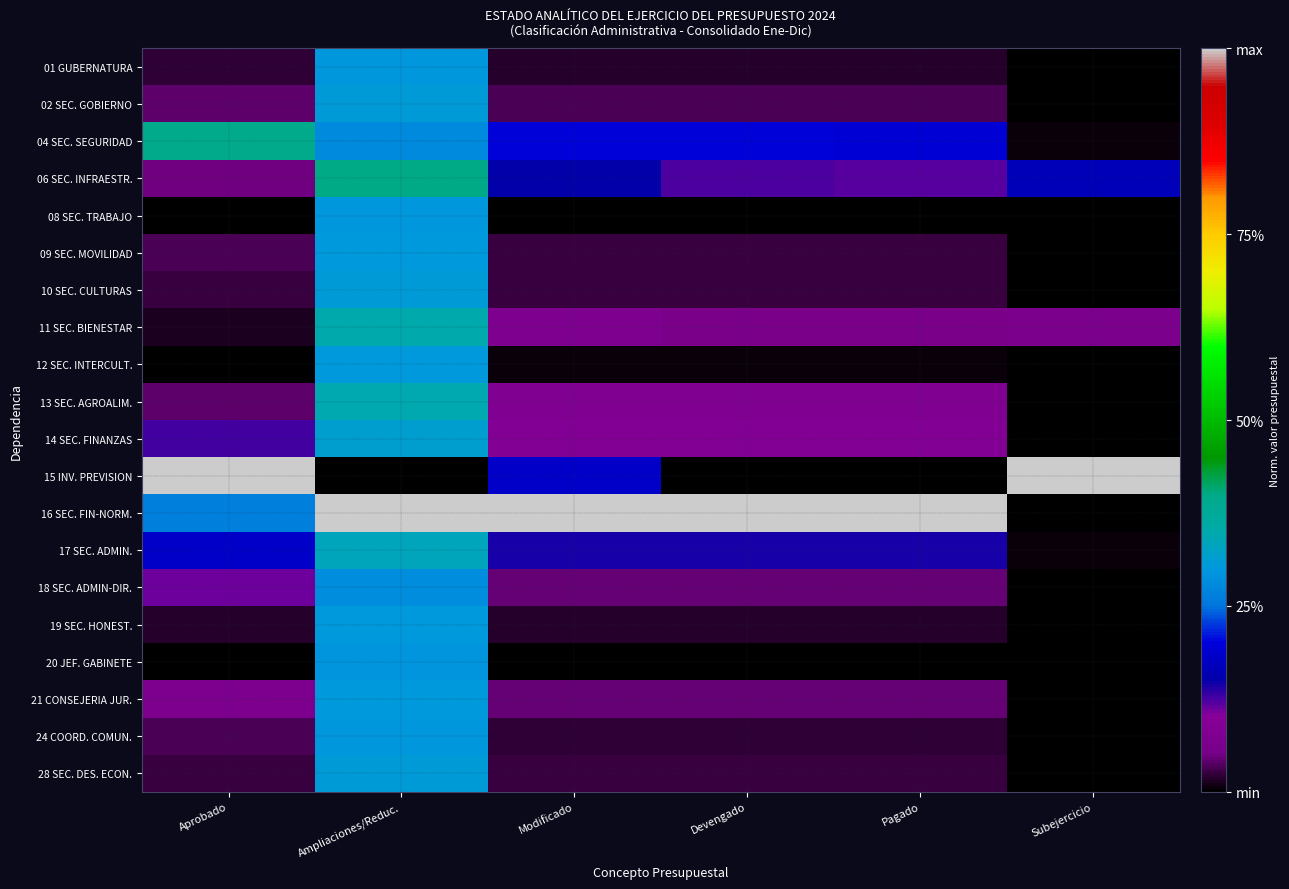

At which category is the sum across all series the highest?

Ampliaciones/Reduc.